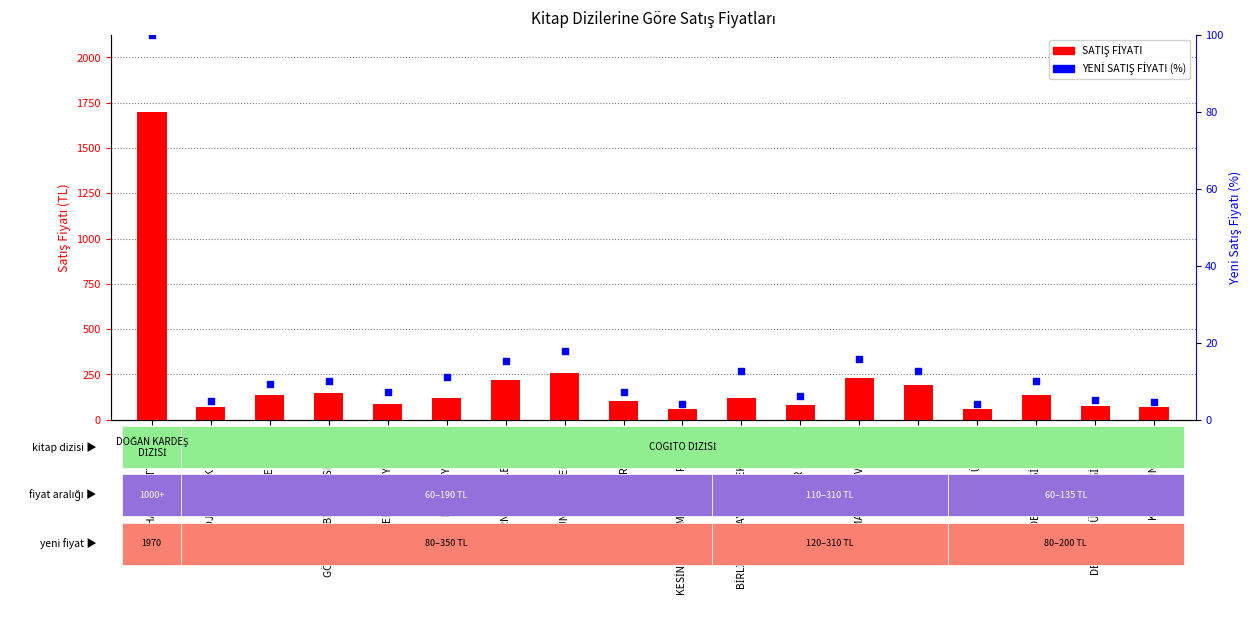

Which series has the largest total across all categories?

SATIŞ FİYATI